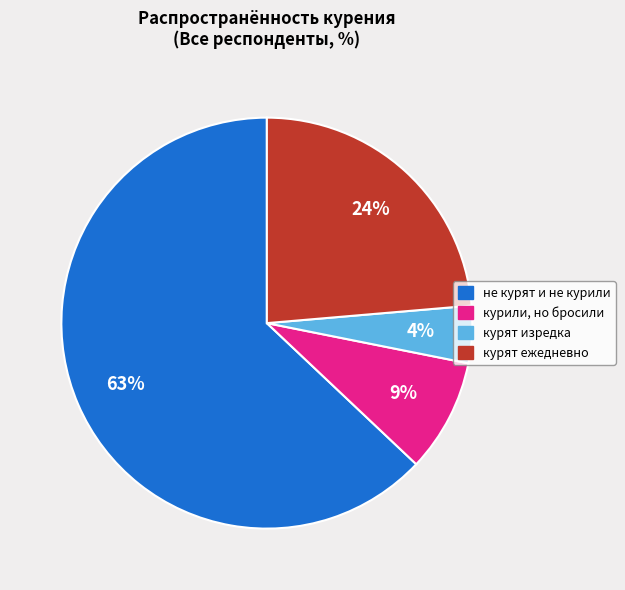

Which slice is the smallest?

курят изредка